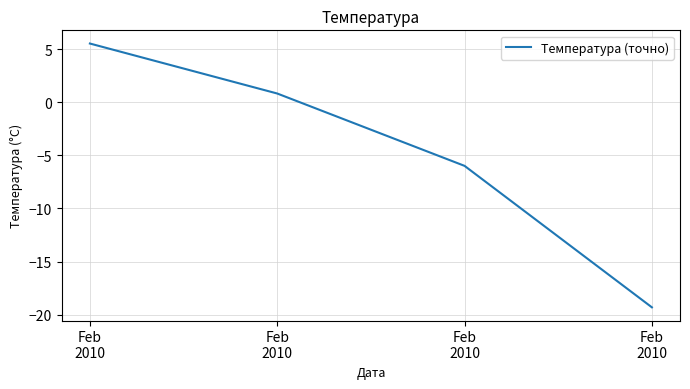

Reading left to right, transcribe all the data shown in this chart.

Feb
2010=5.6	Feb
2010=0.8	Feb
2010=-6.0	Feb
2010=-19.3